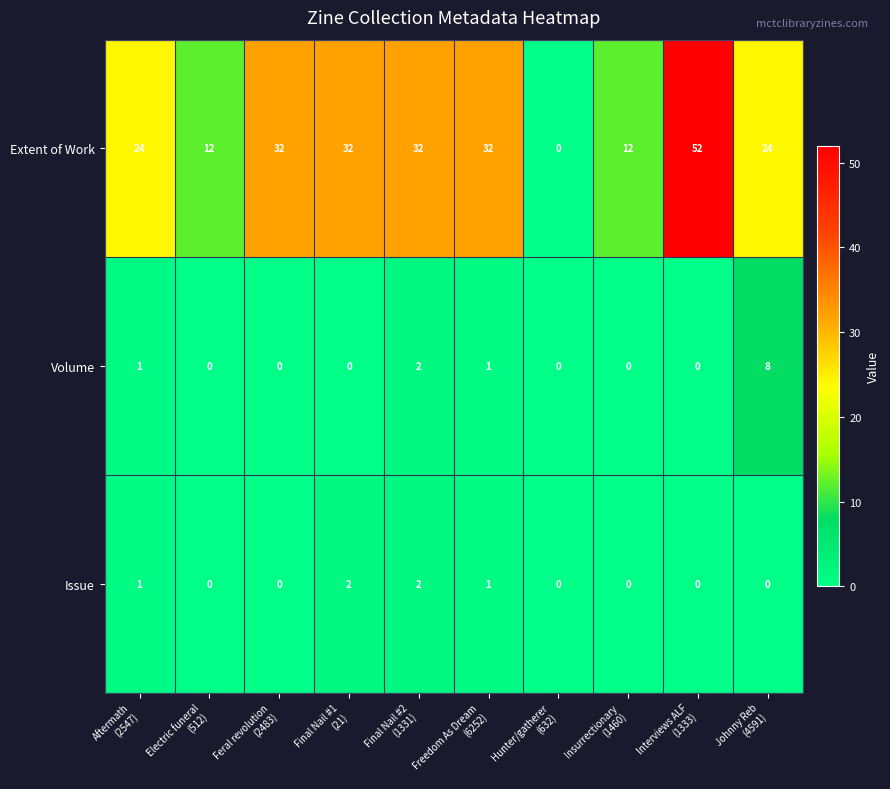

Which series has the widest spread of values?

Extent of Work